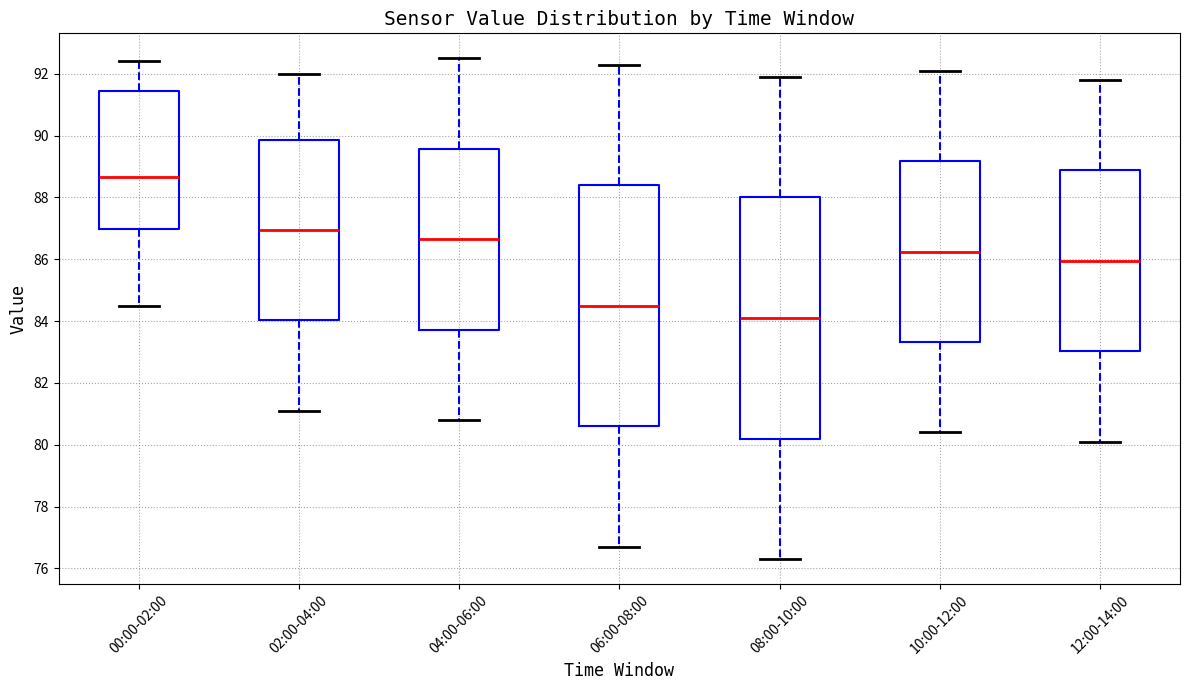

Reading left to right, transcribe this box plot: for each box, give where its median line is, the range the box spans, and where its two whiskers end, as read against the y-axis. The values are not printed on the chart, so give them approximately, as read against the axis.

00:00-02:00: median 88.6, box 87.0 to 91.4, whiskers 84.6 to 92.4
02:00-04:00: median 87.0, box 84.0 to 89.8, whiskers 81.2 to 92.0
04:00-06:00: median 86.6, box 83.8 to 89.6, whiskers 80.8 to 92.6
06:00-08:00: median 84.6, box 80.6 to 88.4, whiskers 76.8 to 92.4
08:00-10:00: median 84.2, box 80.2 to 88.0, whiskers 76.4 to 92.0
10:00-12:00: median 86.2, box 83.4 to 89.2, whiskers 80.4 to 92.2
12:00-14:00: median 86.0, box 83.0 to 88.8, whiskers 80.2 to 91.8